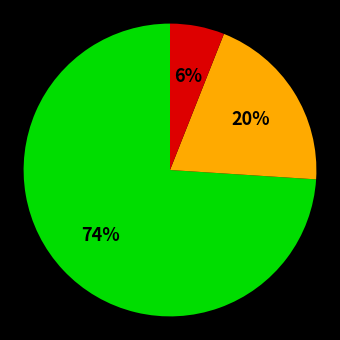

Does any single category account for the majority?

Yes